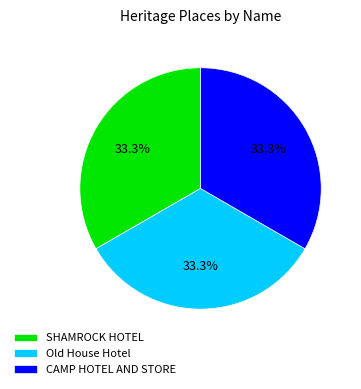

Is there any slice that represents more than half of the pie?

No